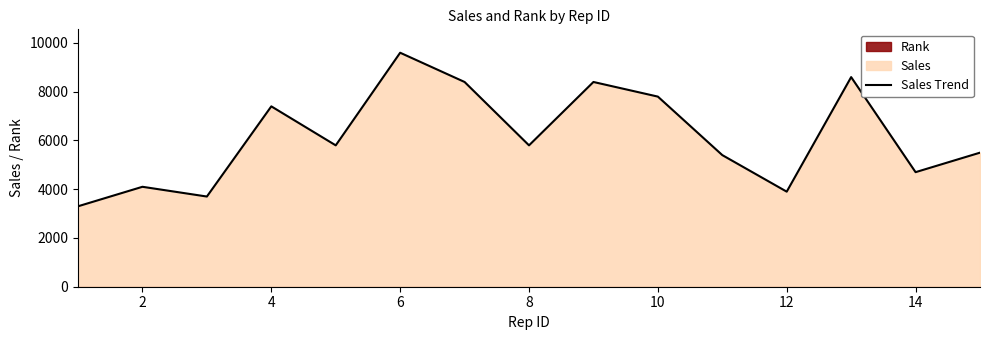

How many data points are above 5800?

6